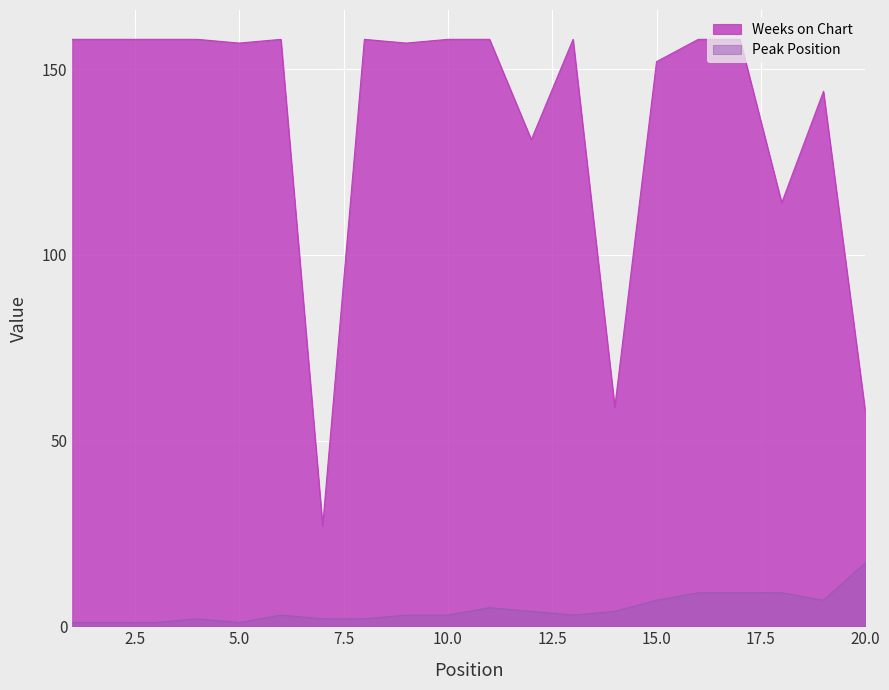

The value of Weeks on Chart at 8 is 158. True or false?

True